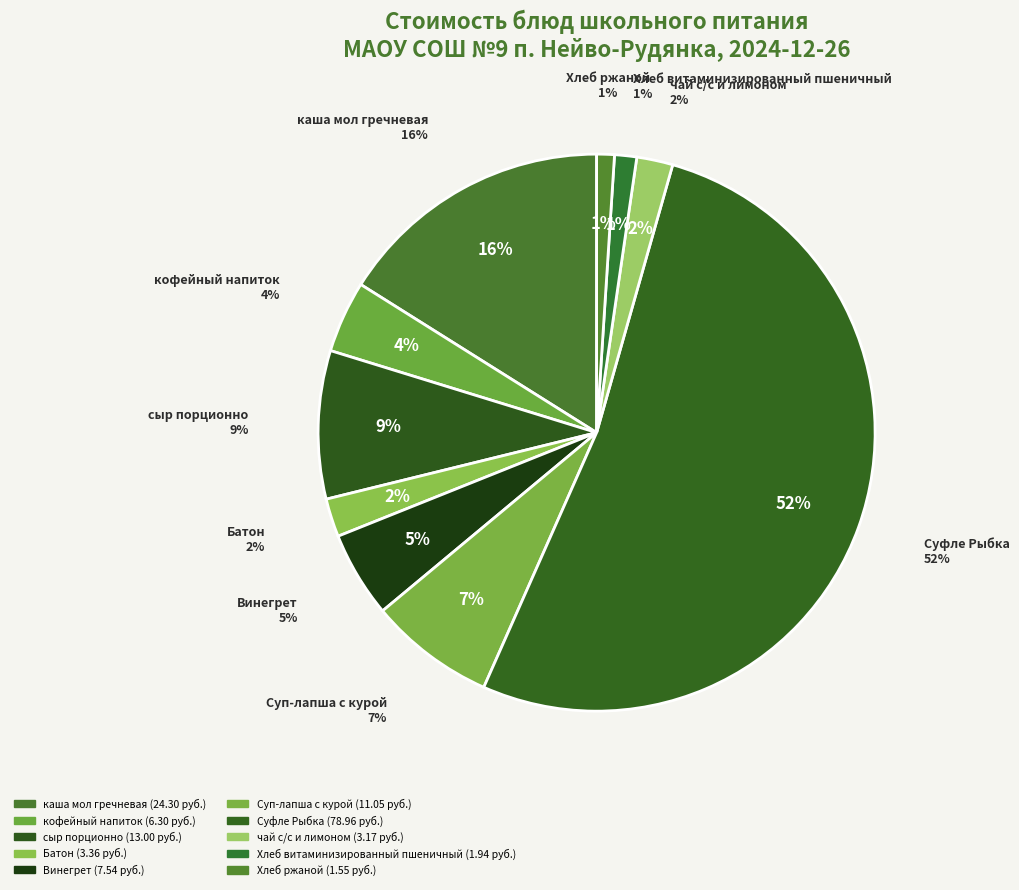

Is Батон the majority of the pie?

No